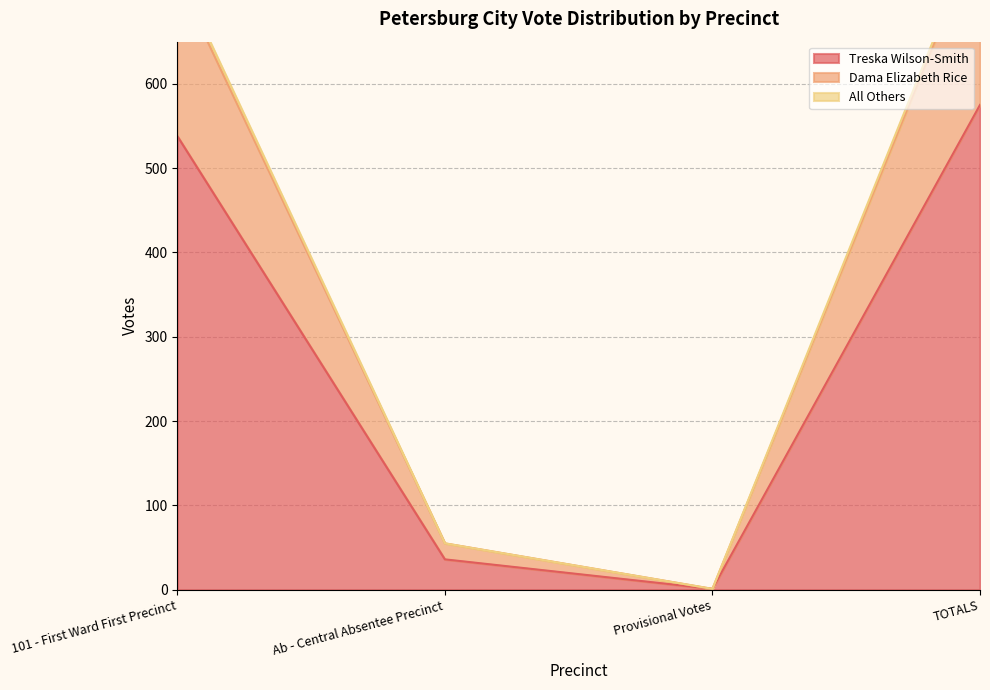

True or false: Treska Wilson-Smith has more than 1 points higher than both neighbors.

False